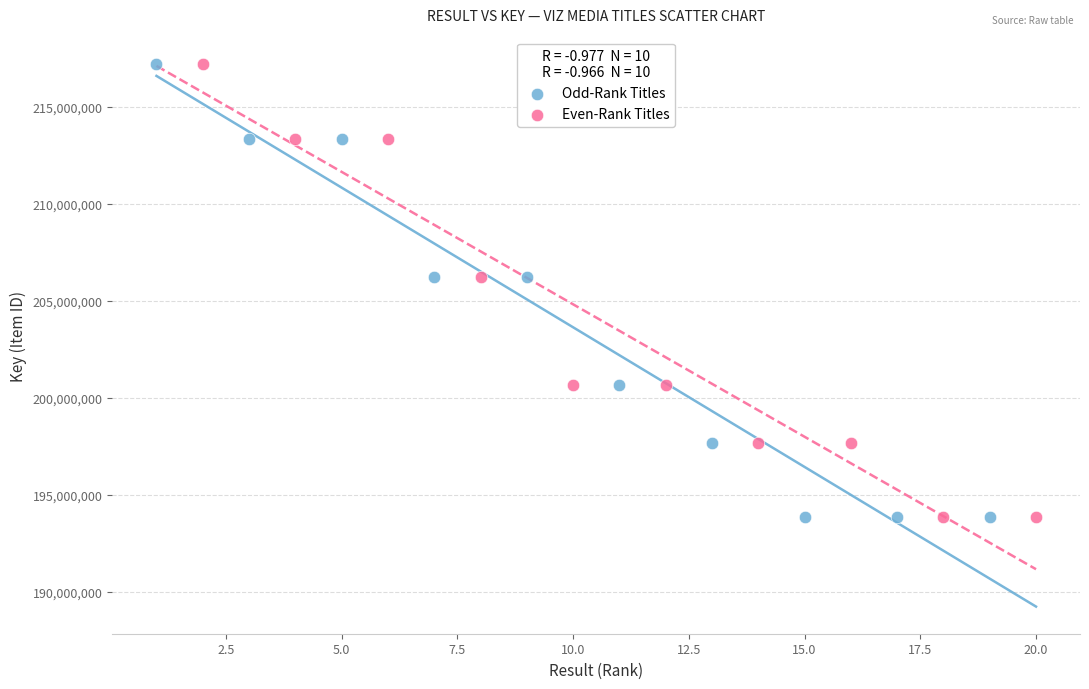

What are all the series names shown in the legend?

Odd-Rank Titles, Even-Rank Titles